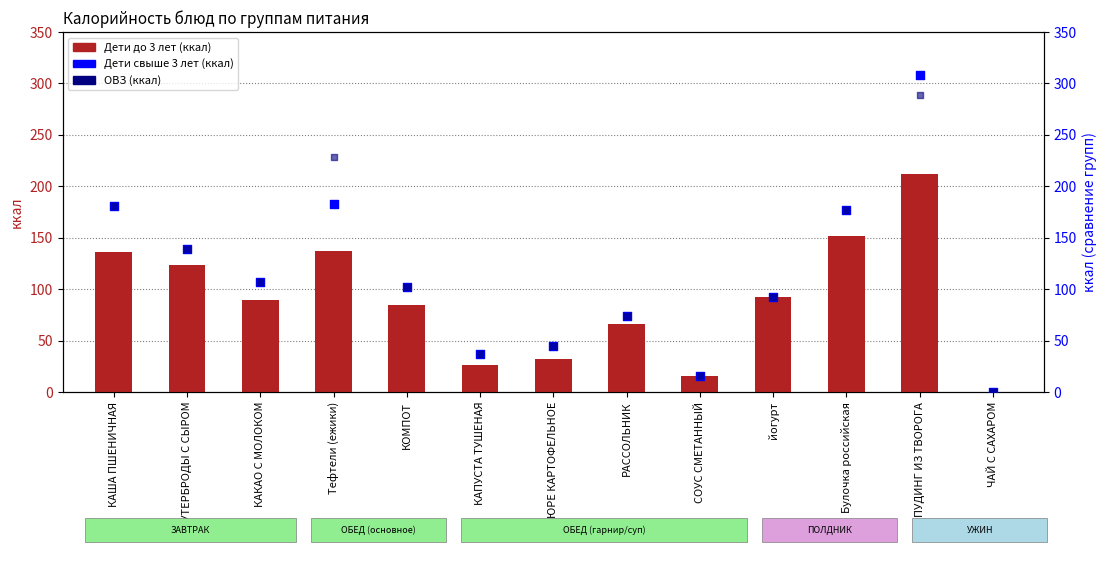

What is the total value across all series at РАССОЛЬНИК?

213.4